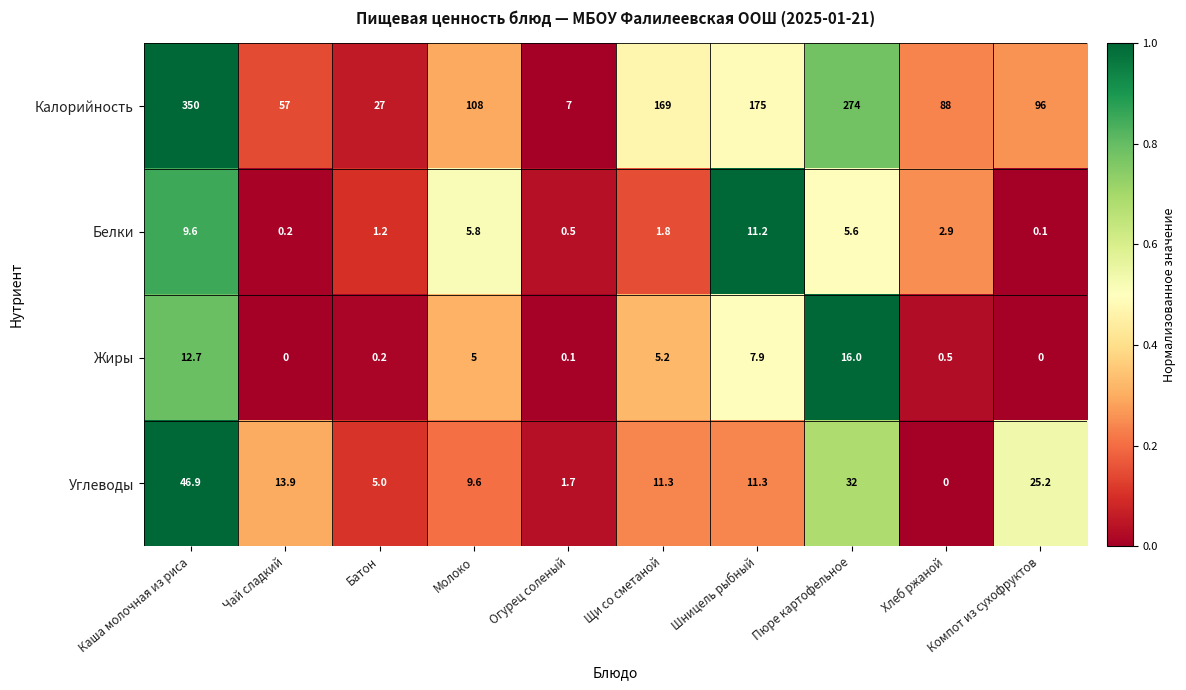

What is the highest value of the Калорийность series?

350.0